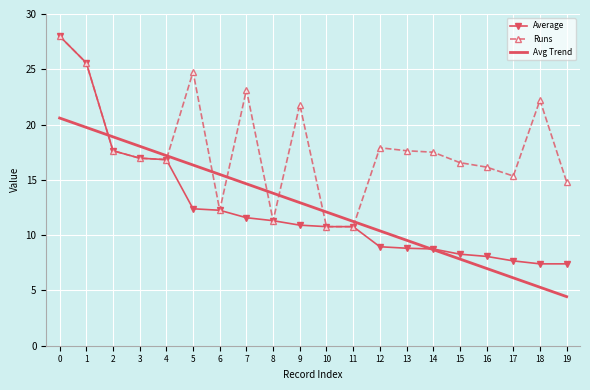

Which series changed the most between 3 and 19?

Avg Trend